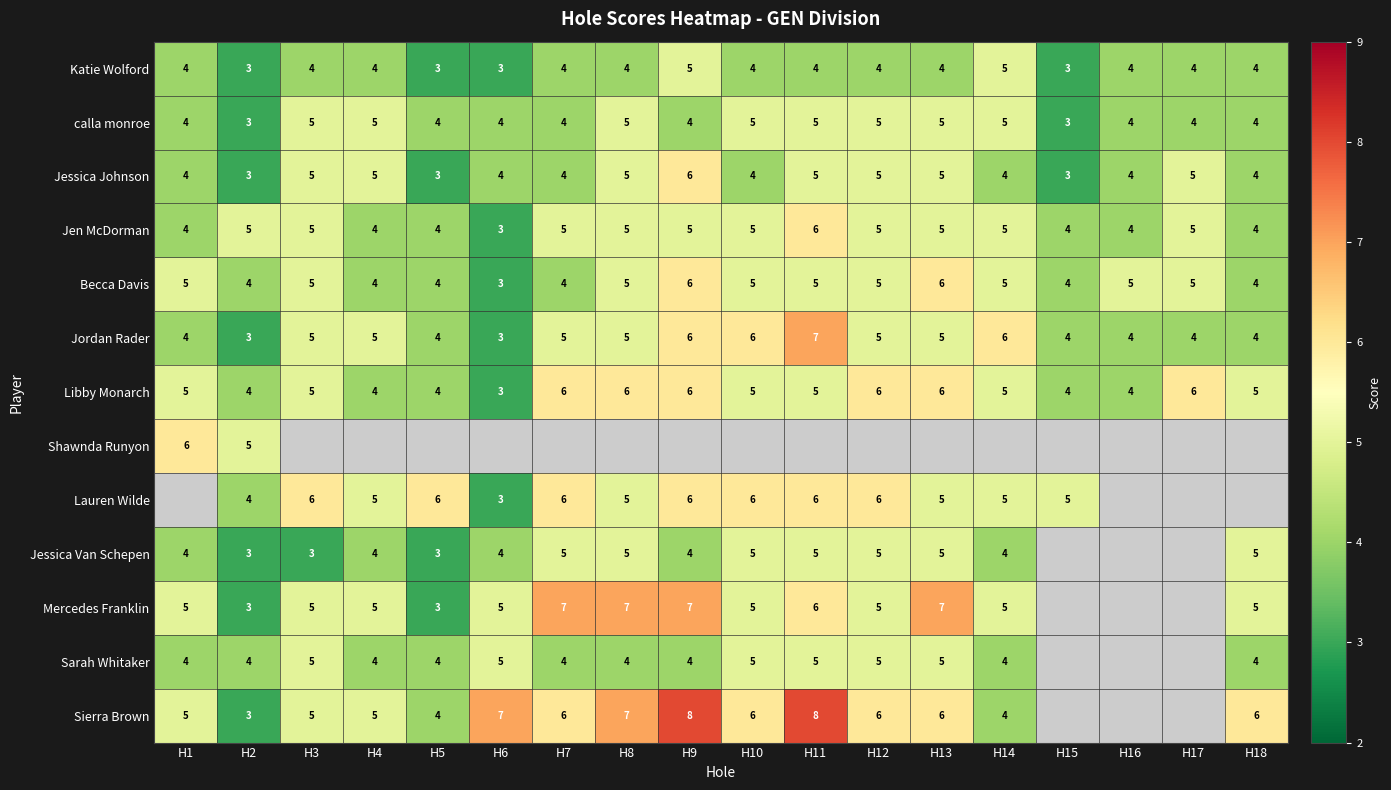

What value does the Jordan Rader series have at H1?

4